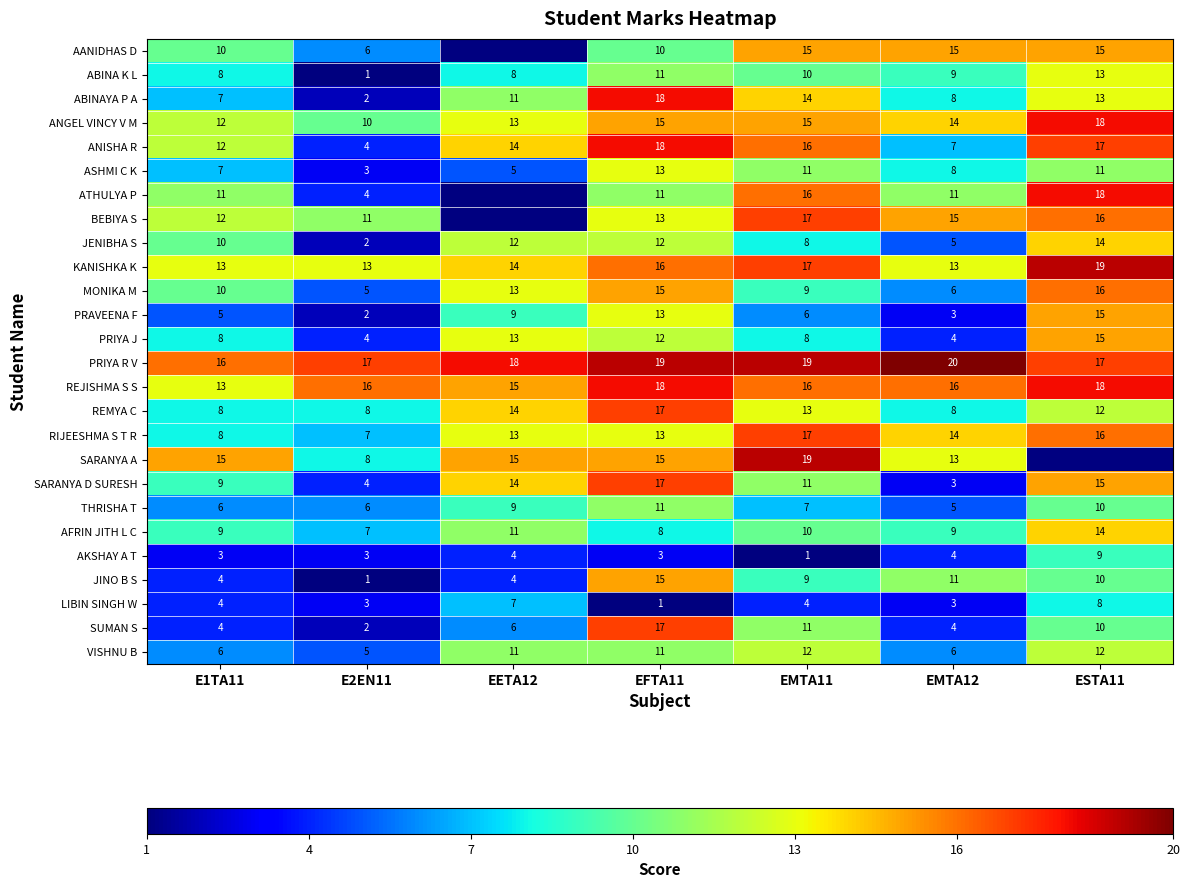

What is the sum of all RIJEESHMA S T R values?

88